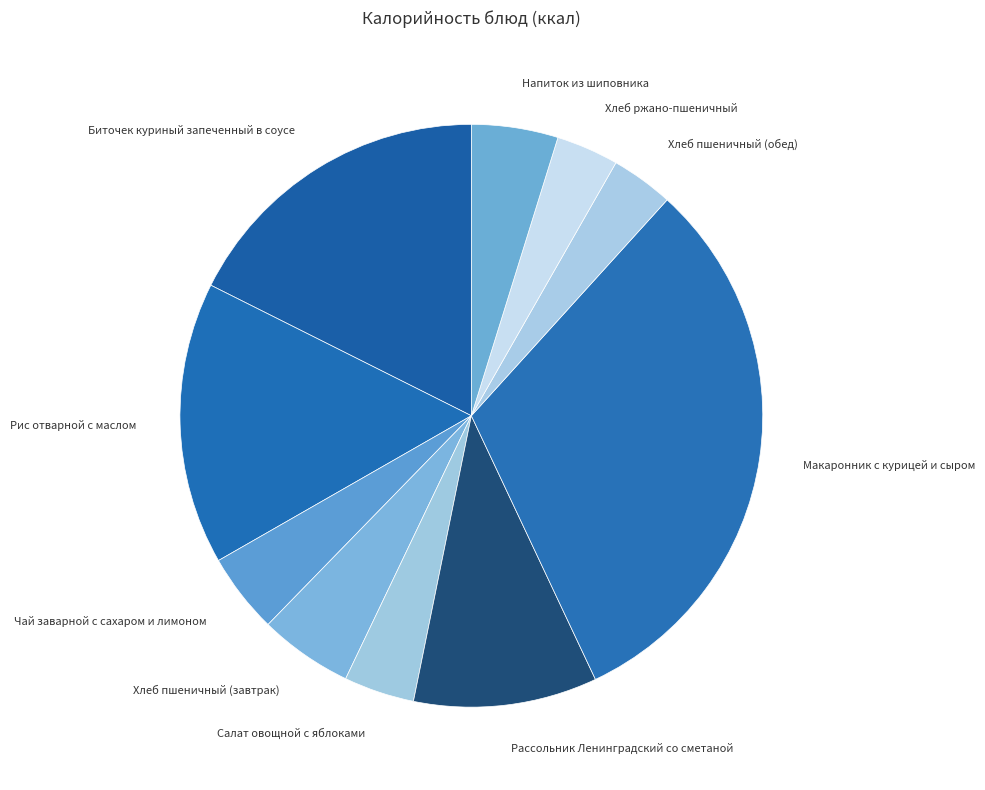

Is the sum of Хлеб пшеничный (завтрак) and Напиток из шиповника greater than half?

No